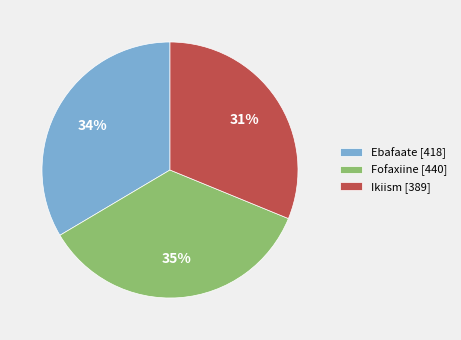

True or false: Ebafaate accounts for 34% of the total.

True